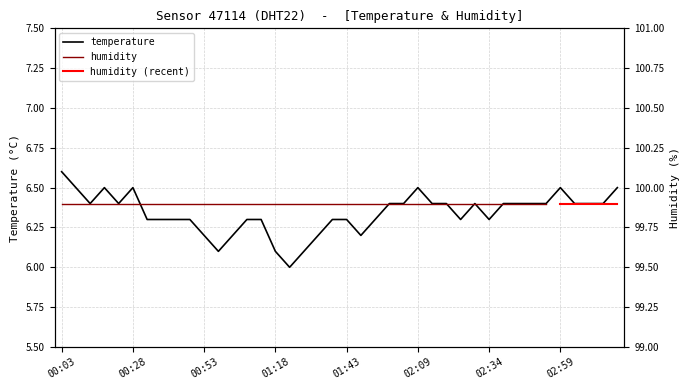

The chart shows a value of 8.8 at 02:49. True or false?

False